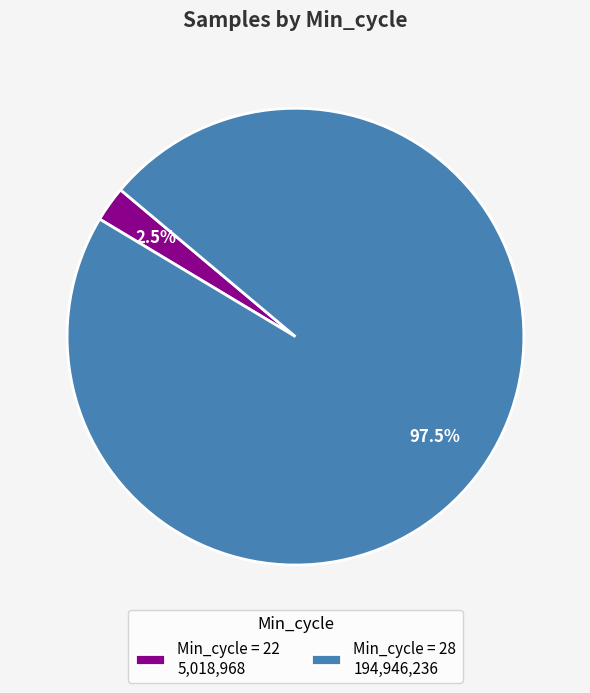

Which category accounts for the majority?

Min_cycle = 28 194,946,236